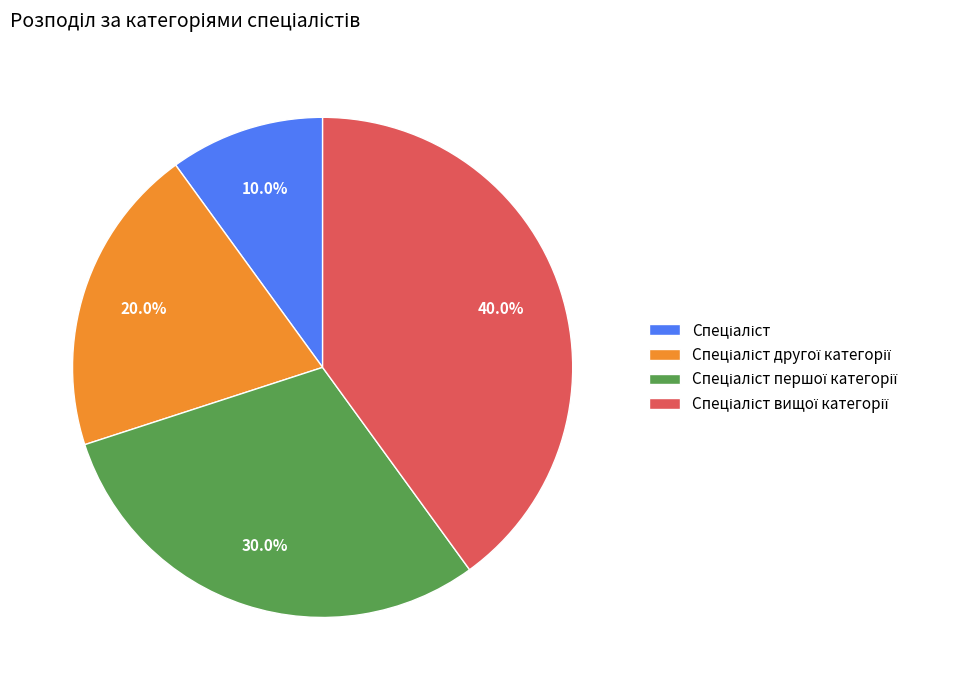

Does any single category account for the majority?

No